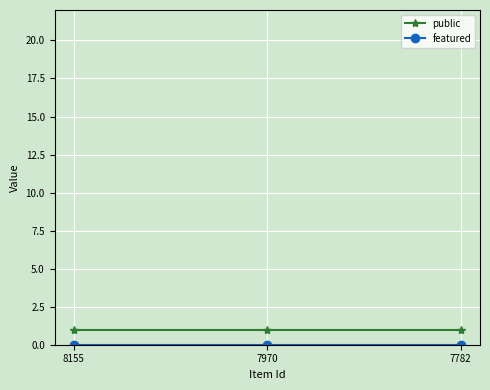

What is the sum of the public values at 7782 and 7970?

2